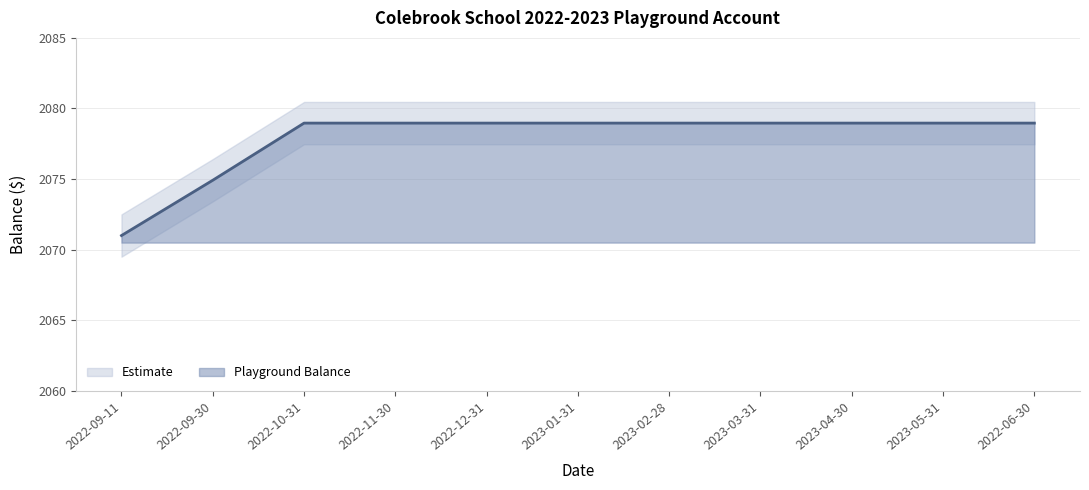

What is the label of the 11th point from the left?

2022-06-30